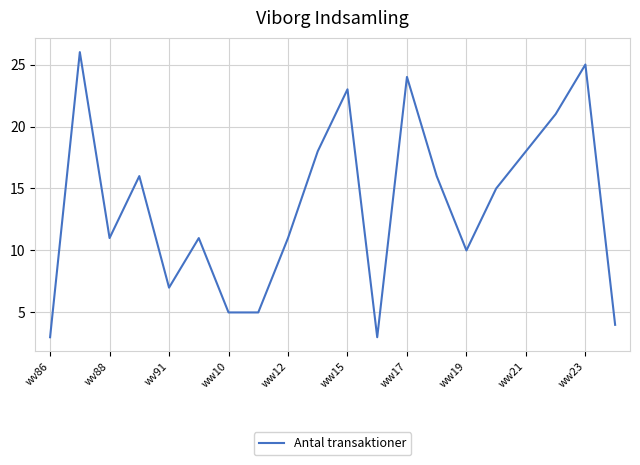

What is the maximum value shown in the chart?

26